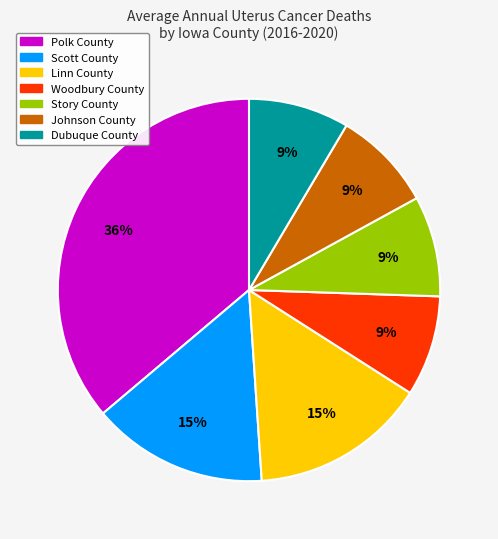

Combined, do Woodbury County and Story County account for over 50%?

No